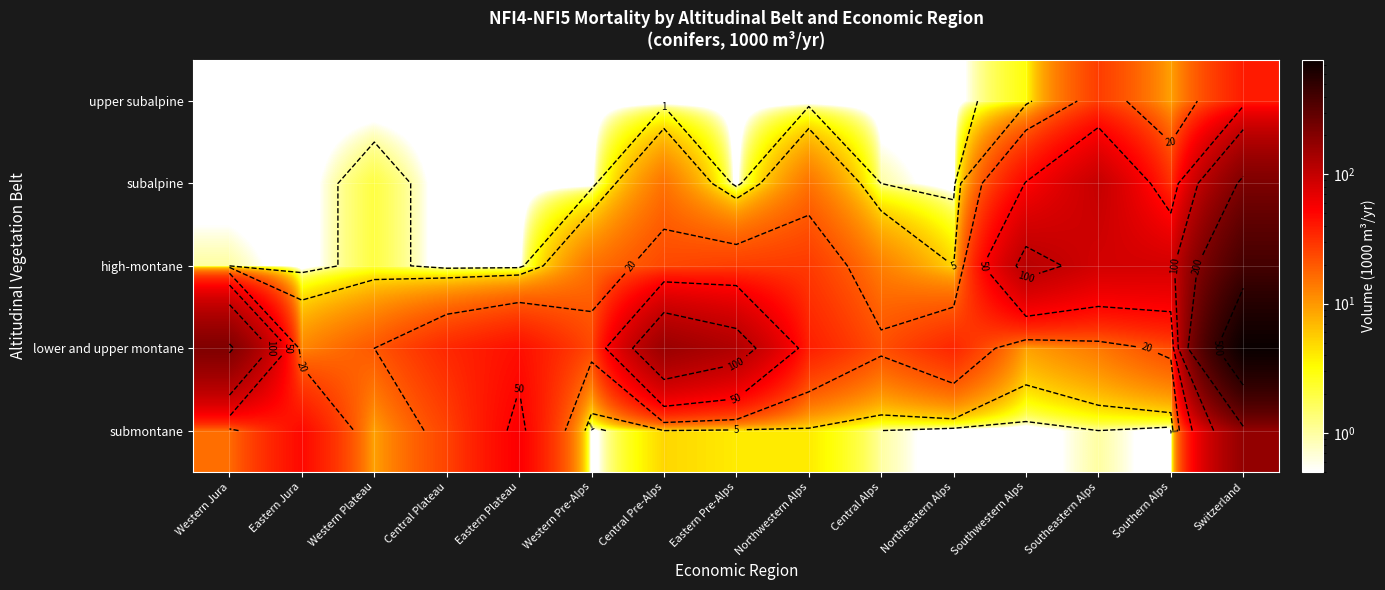

What is the difference between the highest and lowest values at Central Alps?

22.0